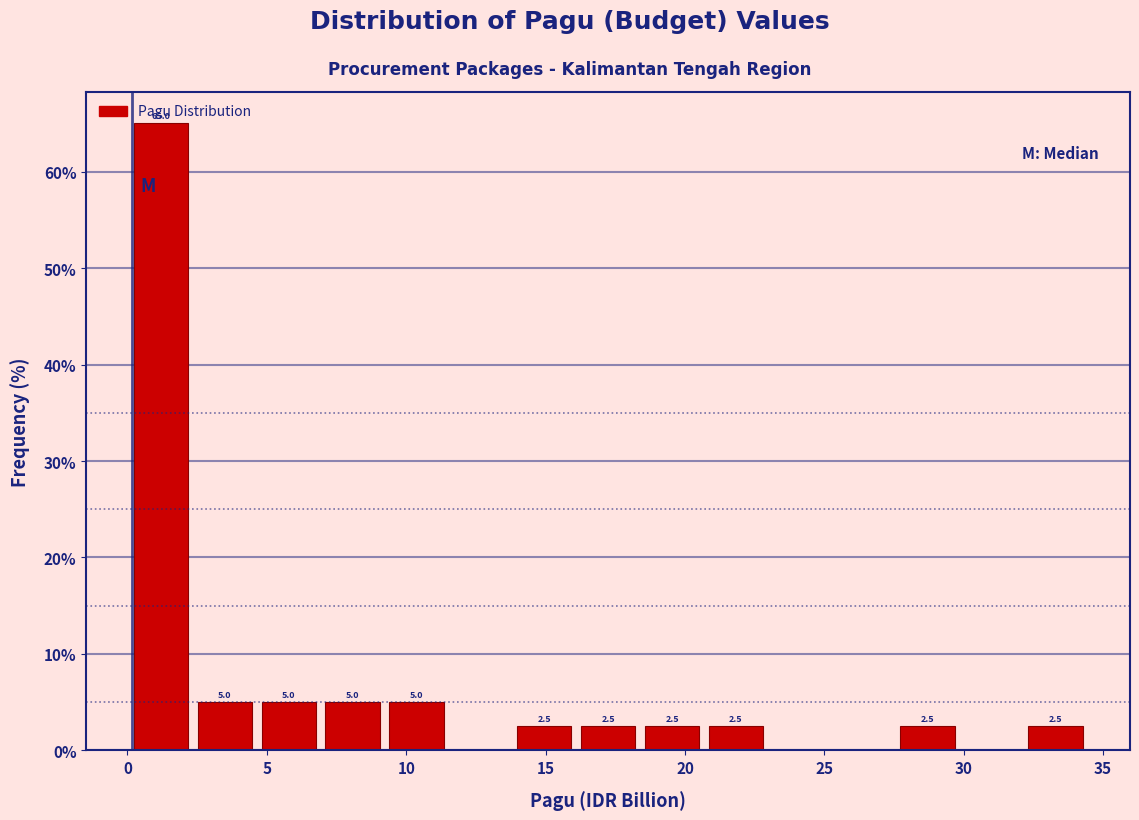

Over which range of the x-axis is the bar tallest?

0.0 to 2.5